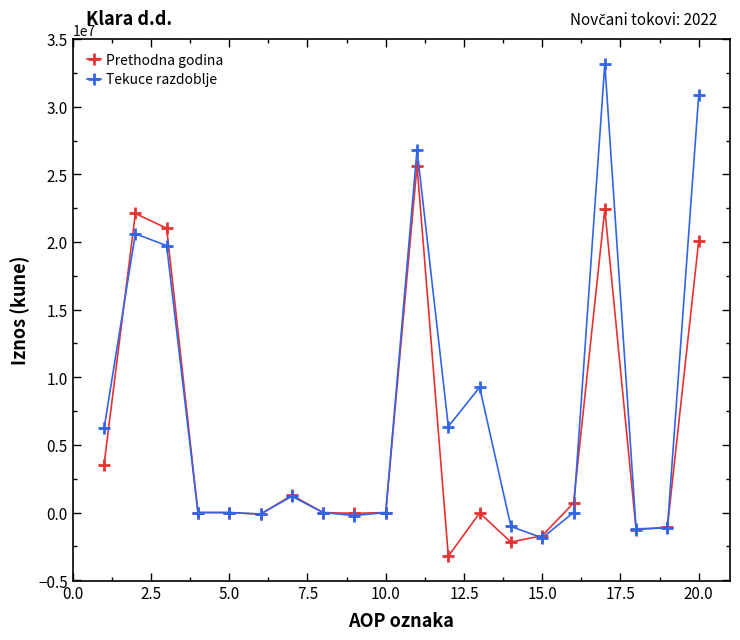

True or false: Prethodna godina has more than 1 points higher than both neighbors.

True